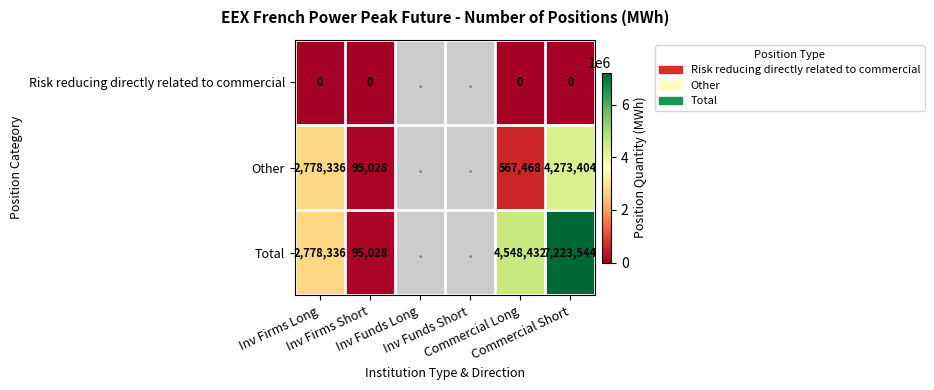

Which has a higher value, Inv Funds Long or Commercial Short?

Commercial Short